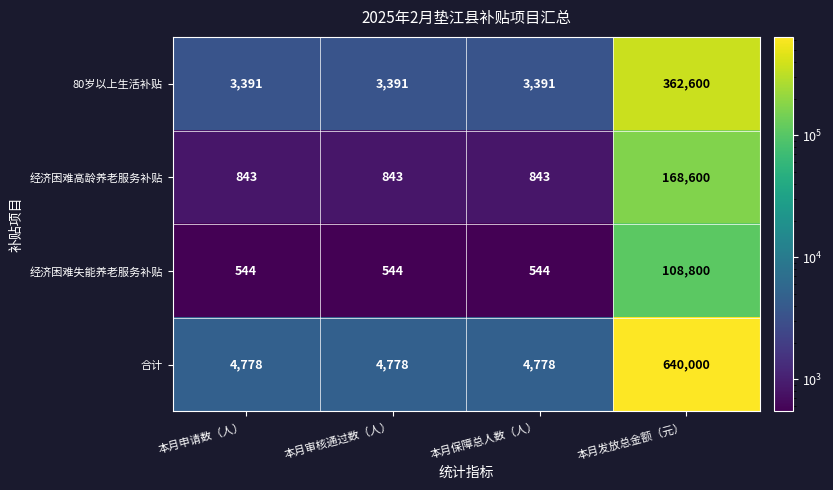

What is the greatest value displayed?

640000